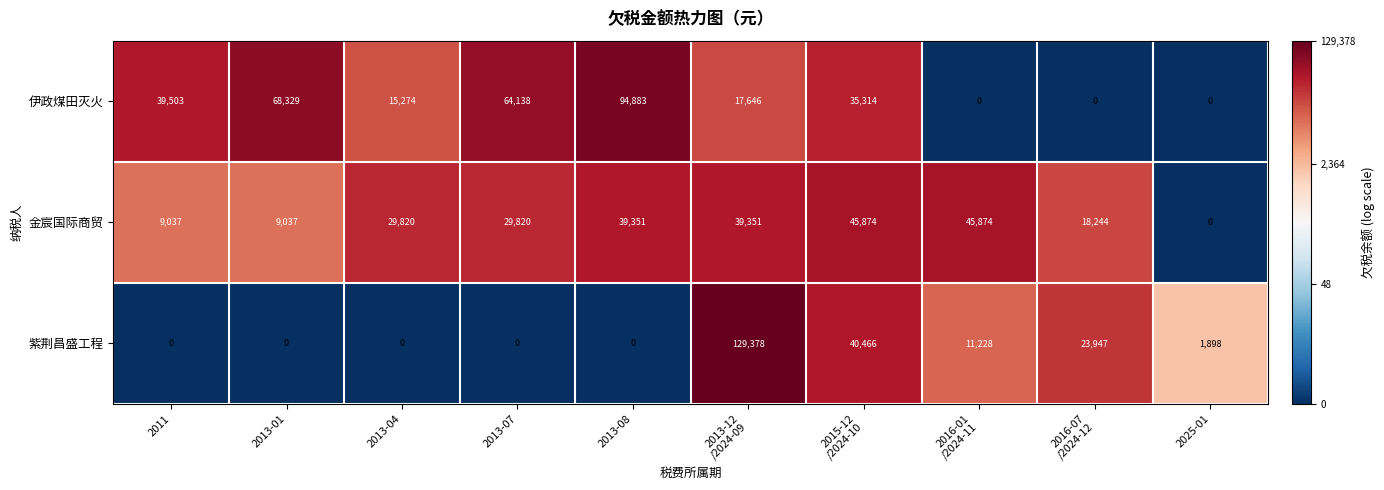

What is the average value of the 紫荆昌盛工程 series?

20692